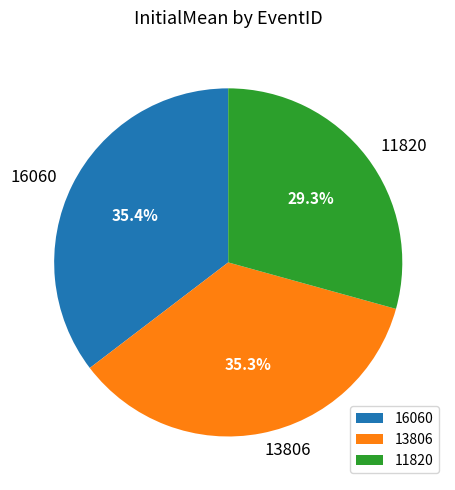

True or false: 11820 accounts for 29% of the total.

True